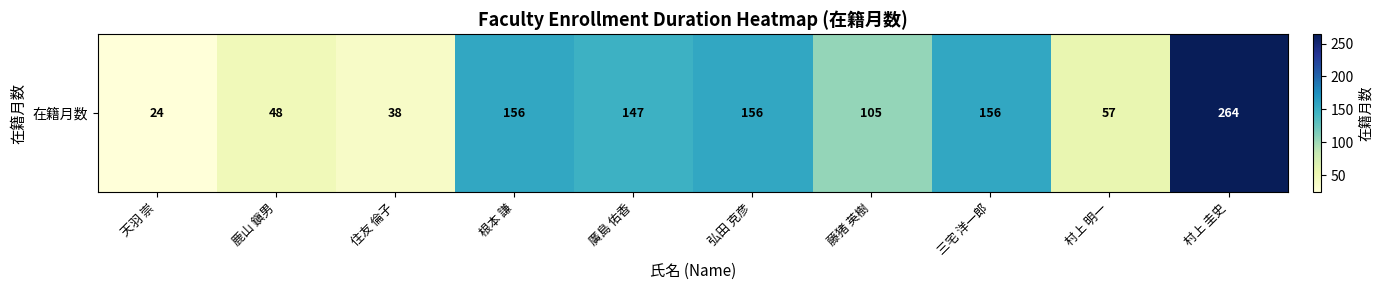

True or false: the data shows 156 at 三宅 洋一郎.

True